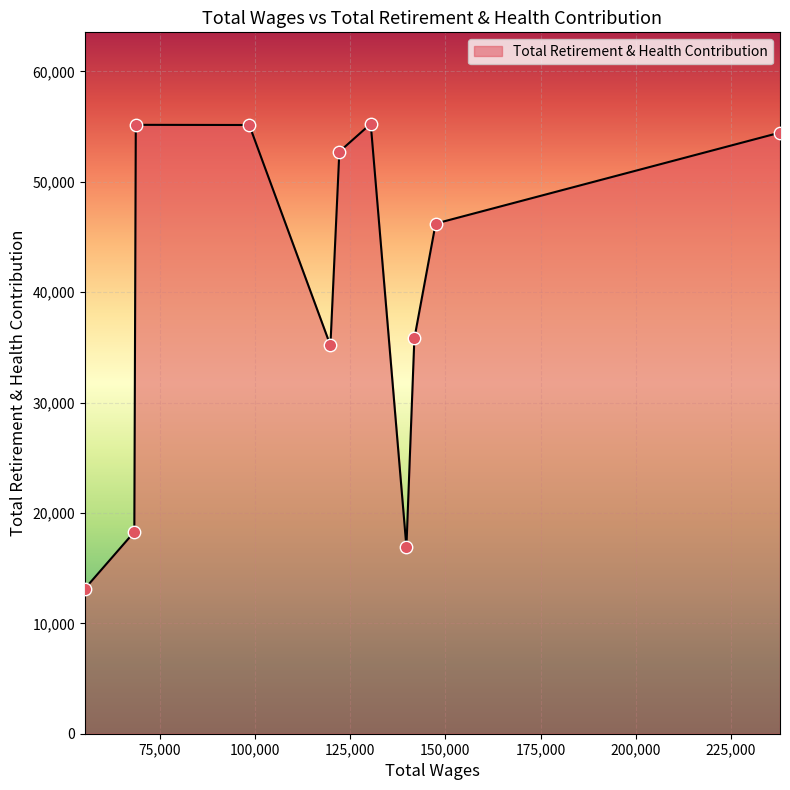

What is the maximum value shown in the chart?

55243